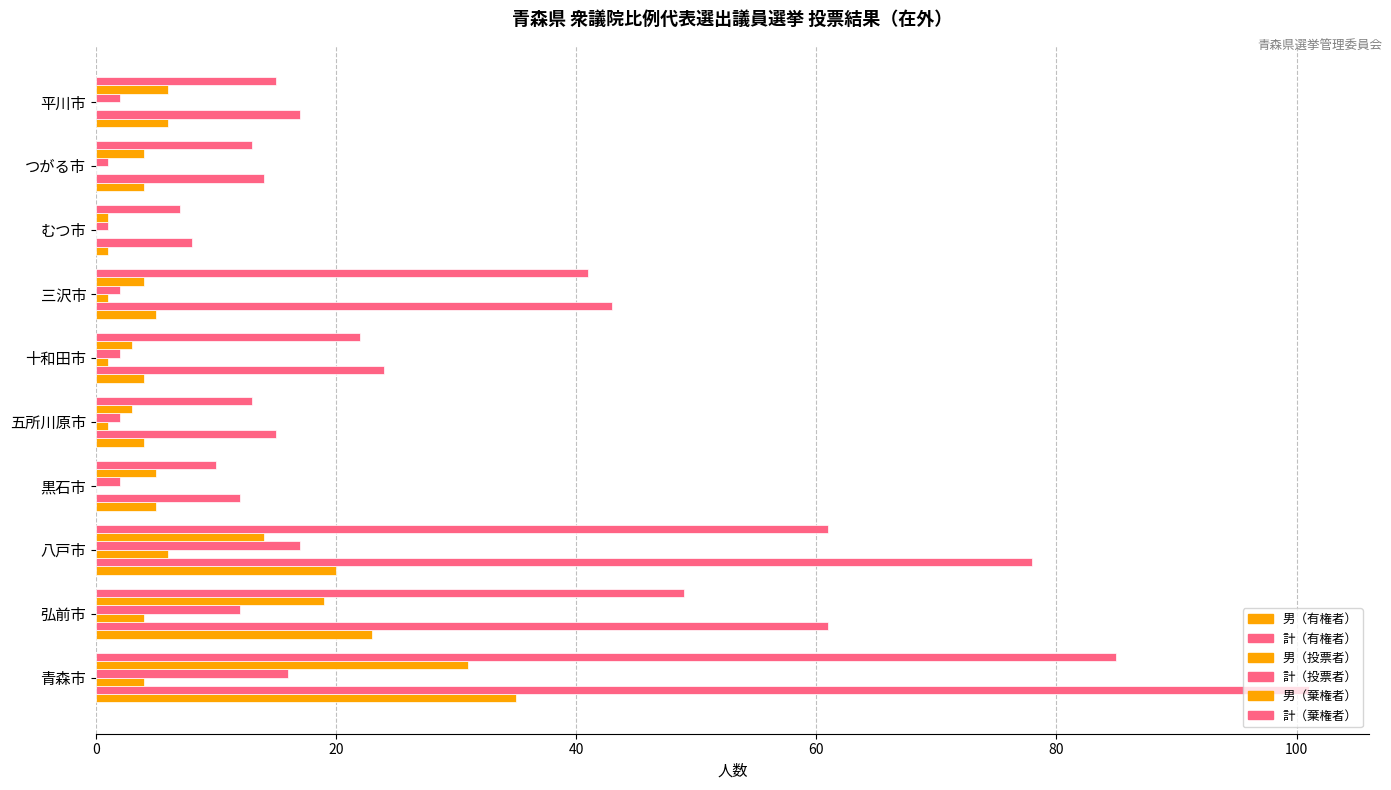

How many distinct data groups are displayed?

6